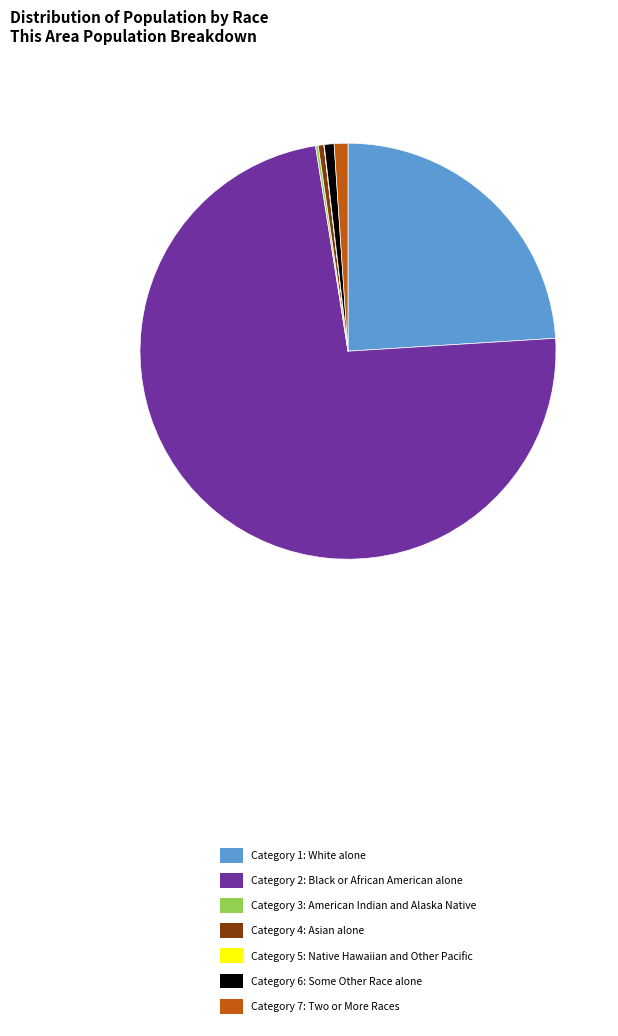

Which slice represents more than half of the pie?

Category 2: Black or African American alone